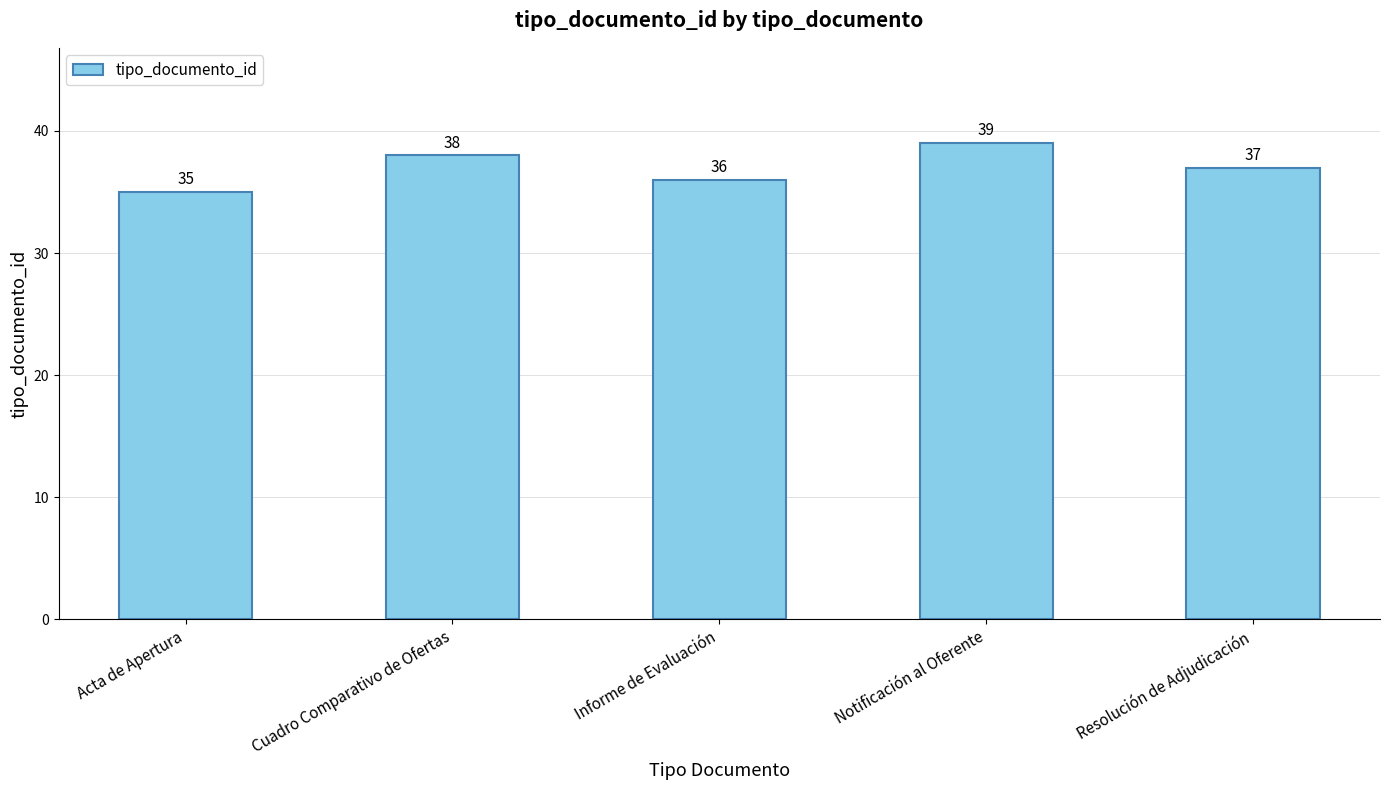

Does the chart contain any negative values?

No